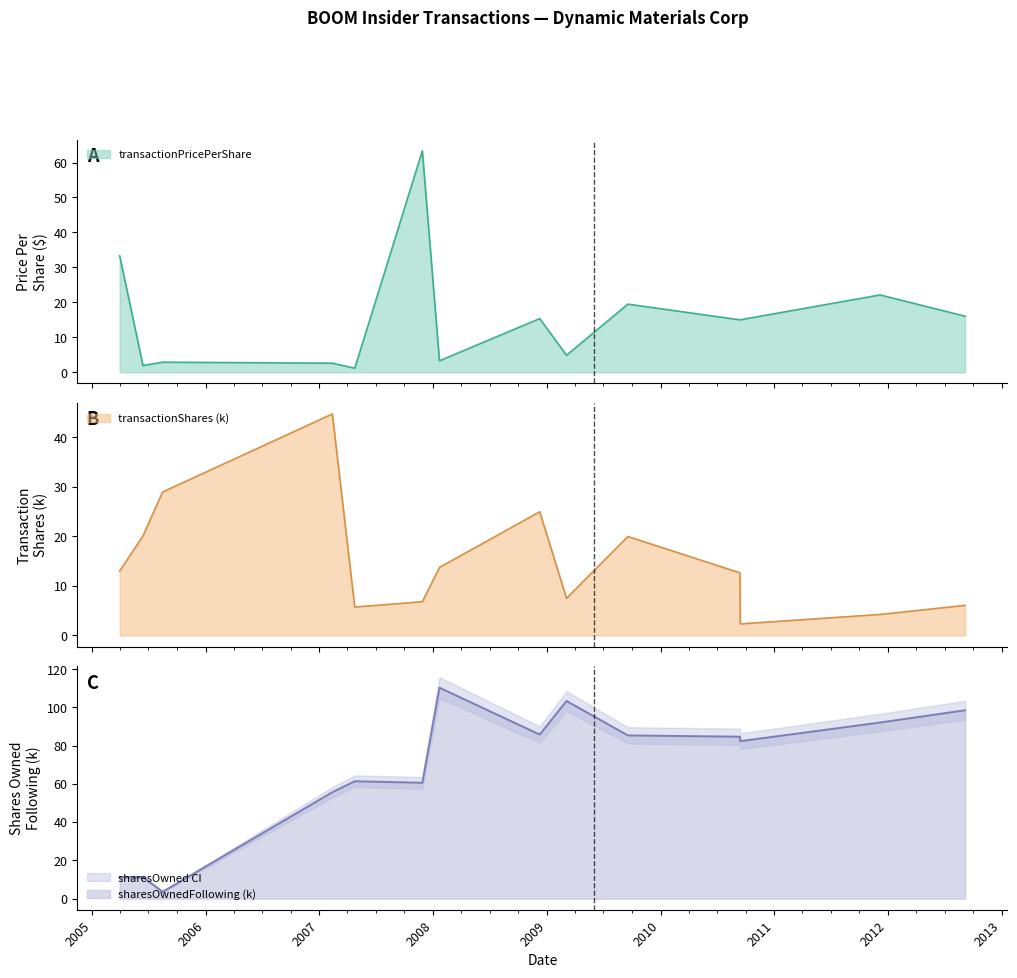

What is the sum of the transactionShares values at 2005-06-14 and 2008-12-09?

45.1